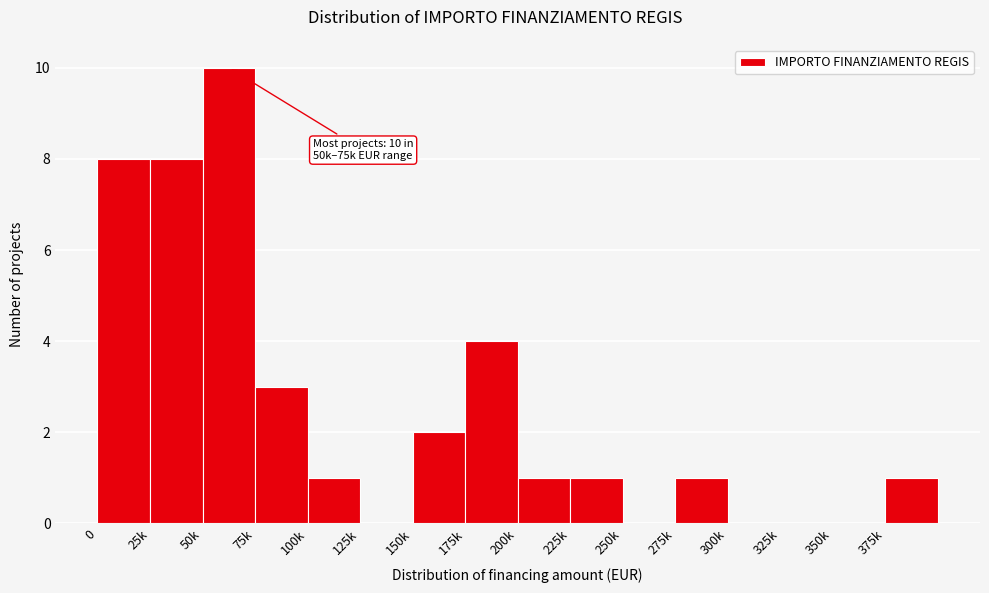

Reading left to right, transcribe all the data shown in this chart.

0=8	25k=8	50k=10	75k=3	100k=1	125k=0	150k=2	175k=4	200k=1	225k=1	250k=0	275k=1	300k=0	325k=0	350k=0	375k=1